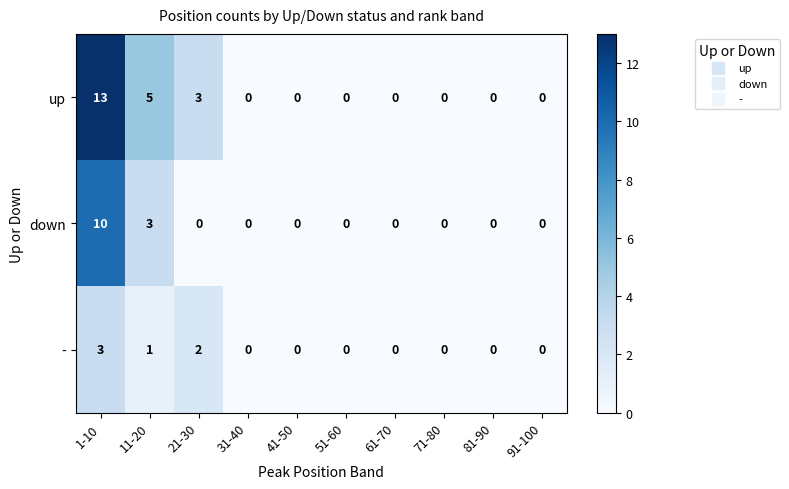

True or false: - has a value of 3 at 1-10.

True